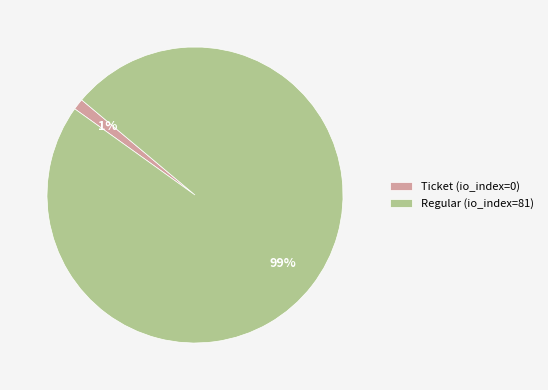

Which category accounts for the majority?

Regular (io_index=81)